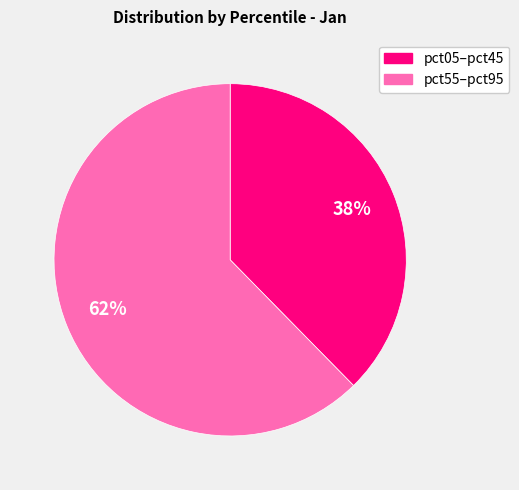

How many slices are in this pie chart?

2